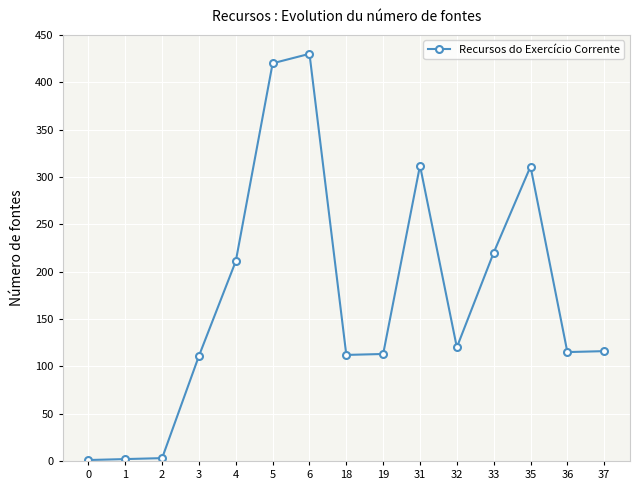

What is the value of the 10th point from the left?

312